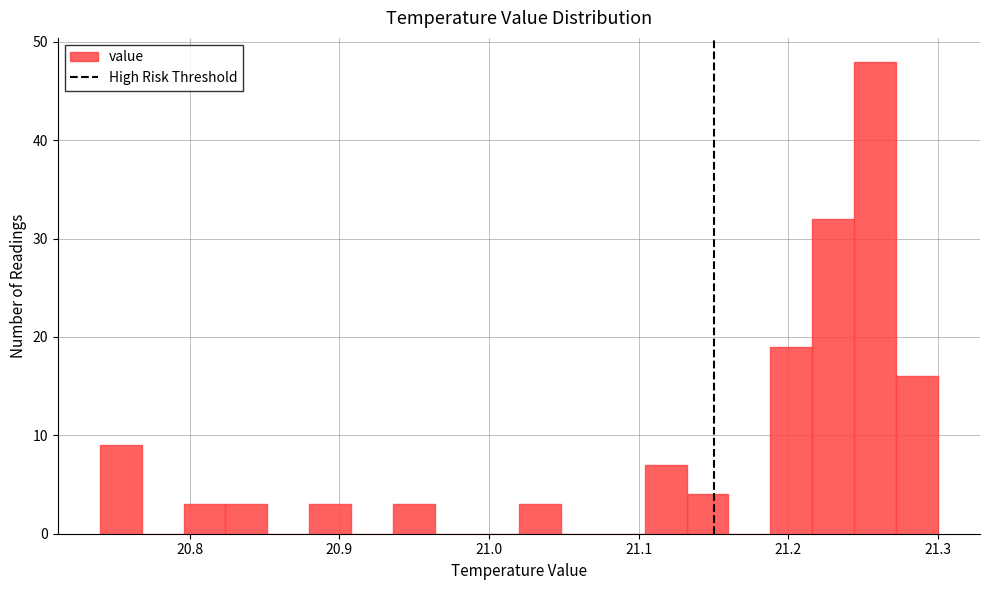

Read against the x-axis, roughly where is the centre of the tallest bar?

21.26